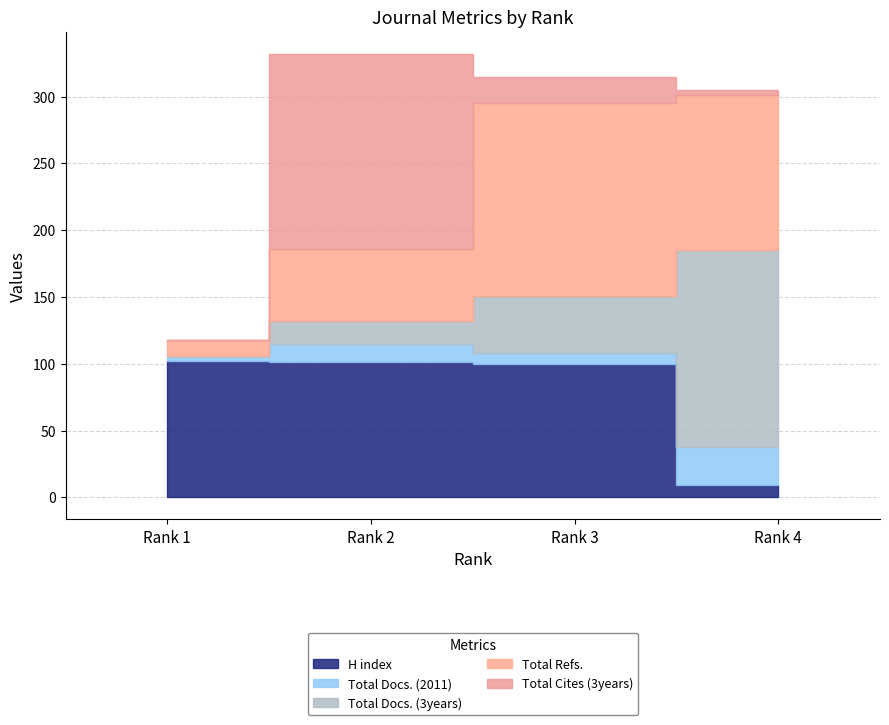

At which label does Total Refs. first exceed 116?

Rank 3